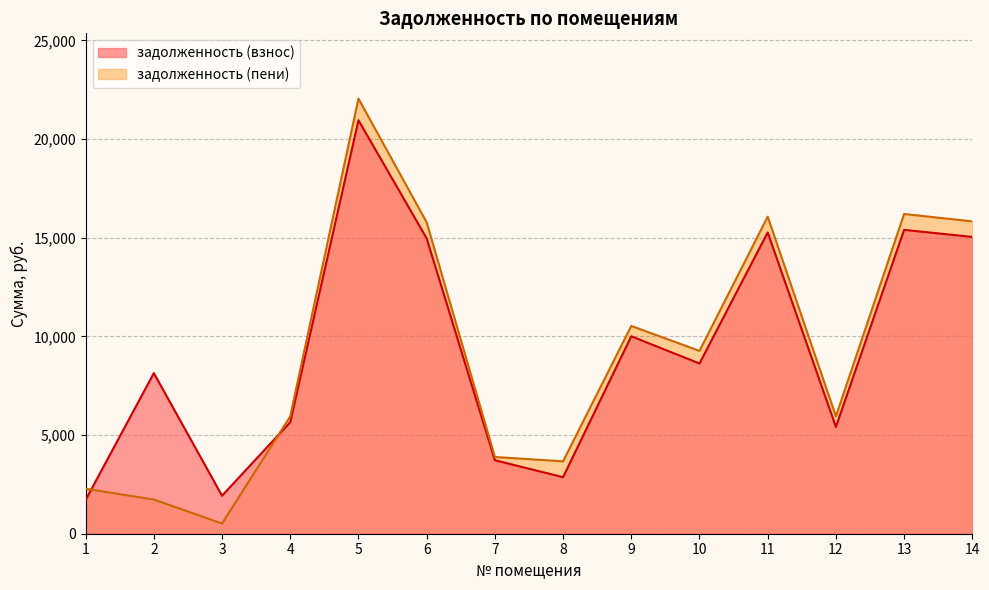

Which series has the largest range (max minus min)?

задолженность (пени)